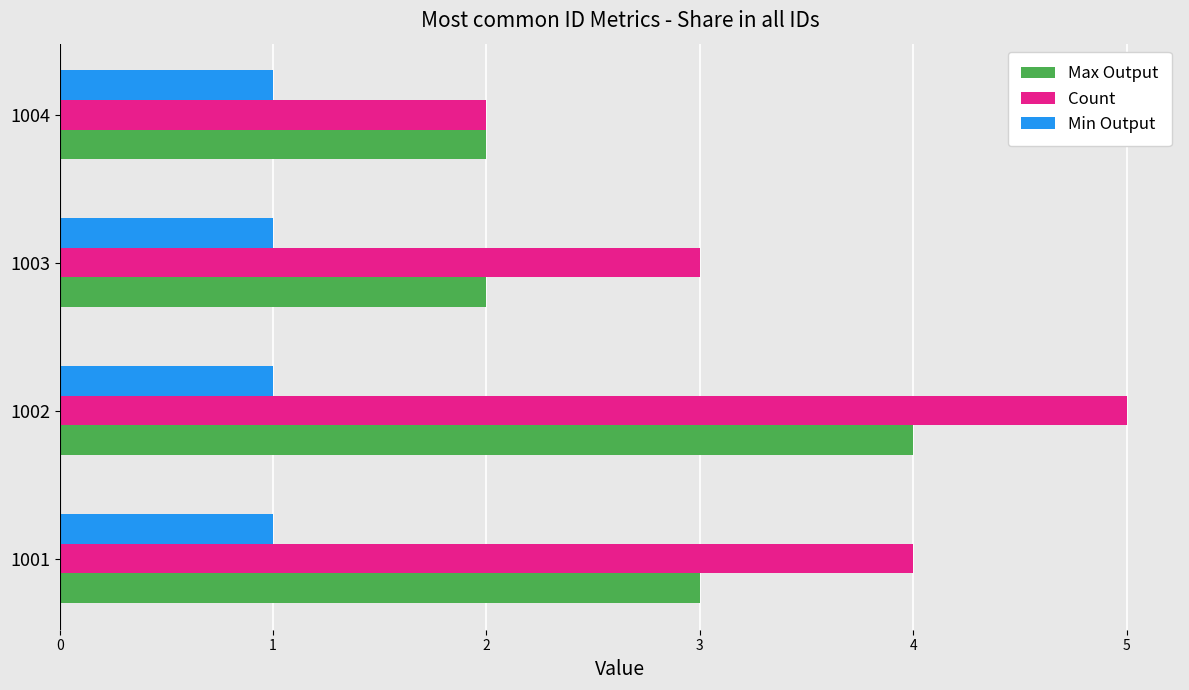

List the series in order of their peak value, highest first.

Count, Max Output, Min Output